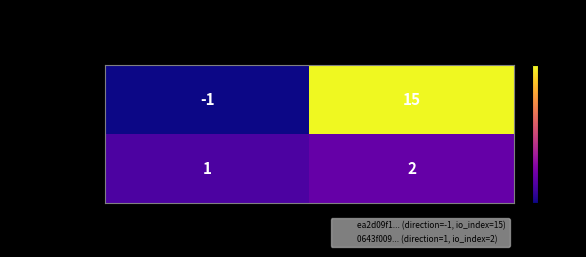

Count the number of categories in the chart.

2